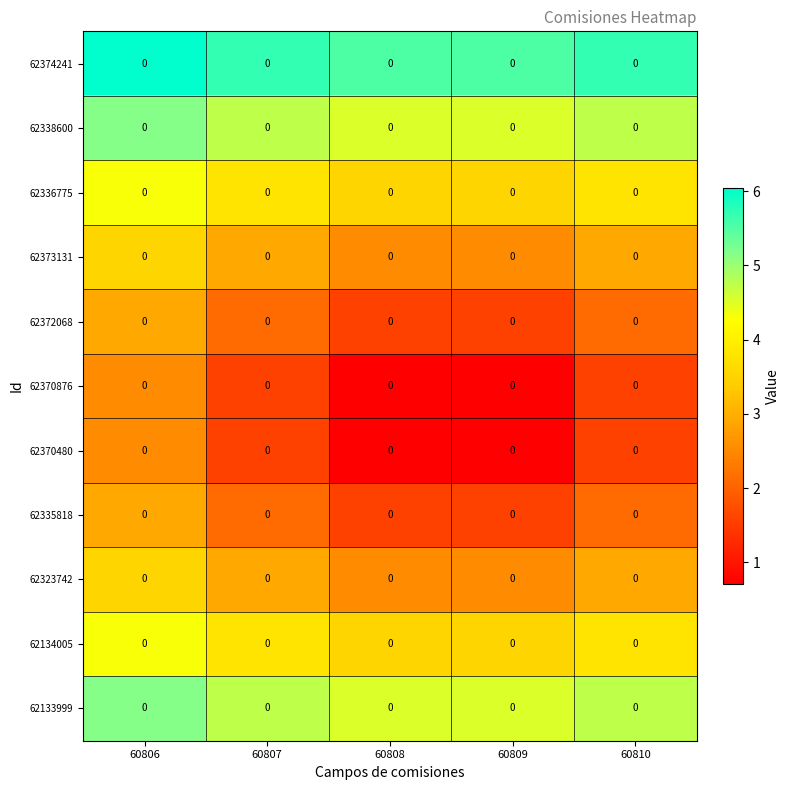

At which label does 62373131 reach its minimum?

60808